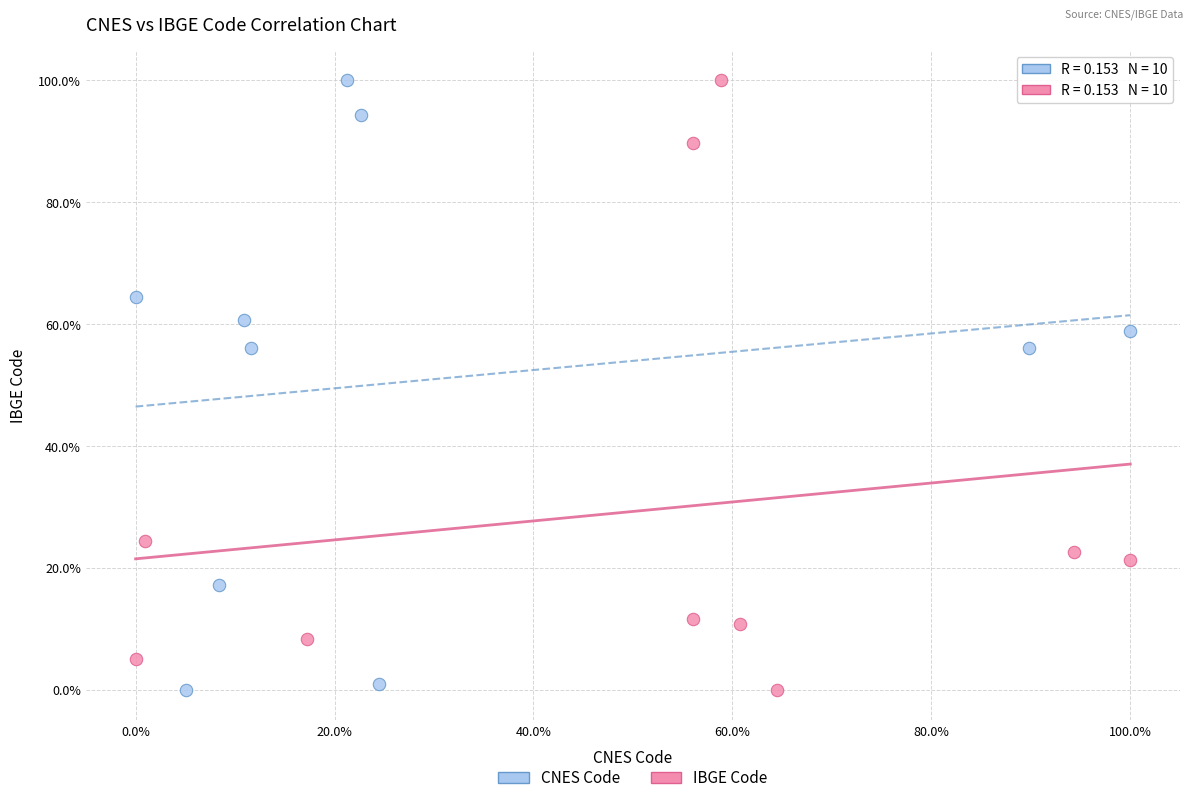

What are all the series names shown in the legend?

CNES Code, IBGE Code